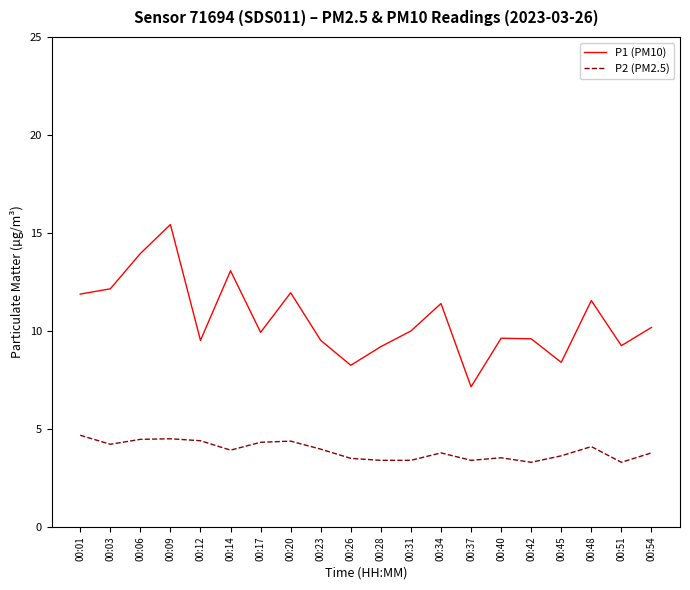

Count the number of categories in the chart.

20